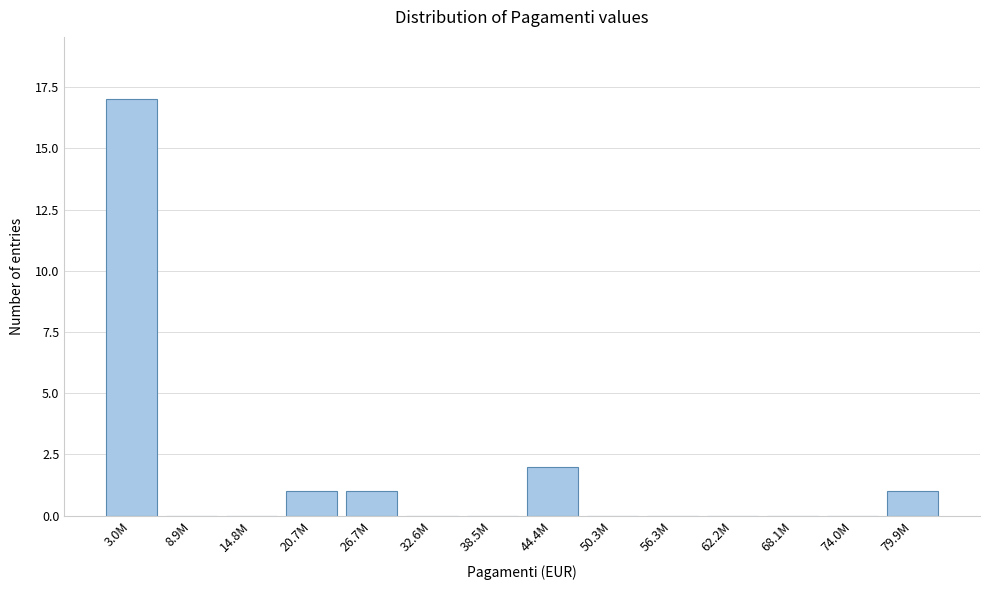

Reading left to right, transcribe all the data shown in this chart.

3.0M=17	8.9M=0	14.8M=0	20.7M=1	26.7M=1	32.6M=0	38.5M=0	44.4M=2	50.3M=0	56.3M=0	62.2M=0	68.1M=0	74.0M=0	79.9M=1